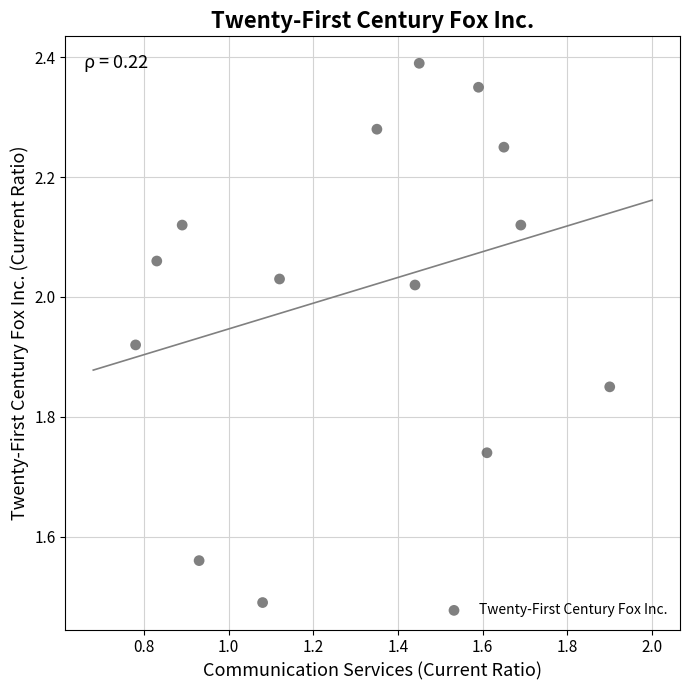

What is the range of Y values (max minus min)?

0.9